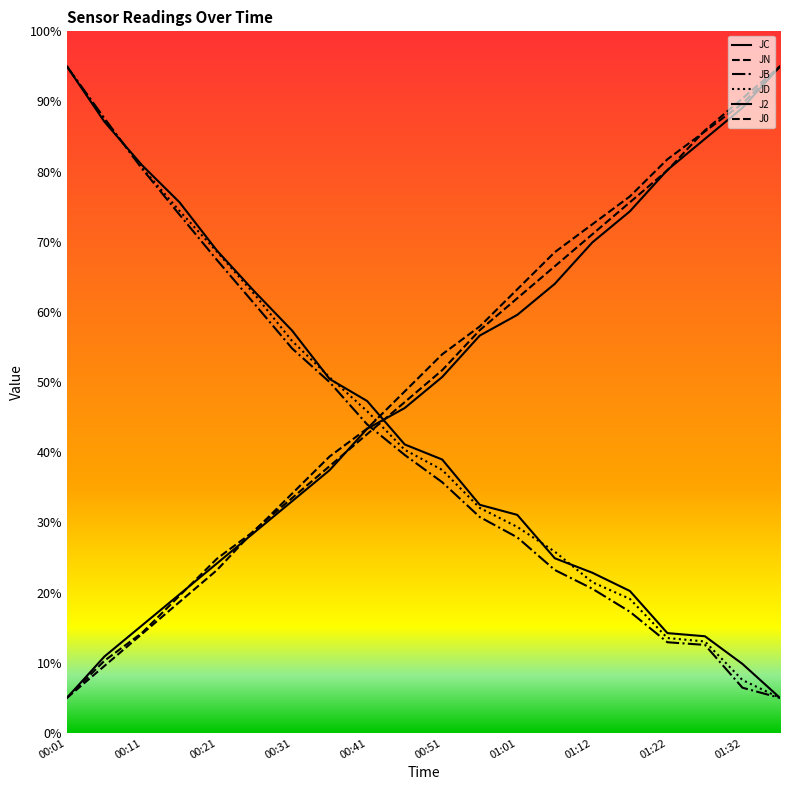

Does the chart have visible grid lines?

No